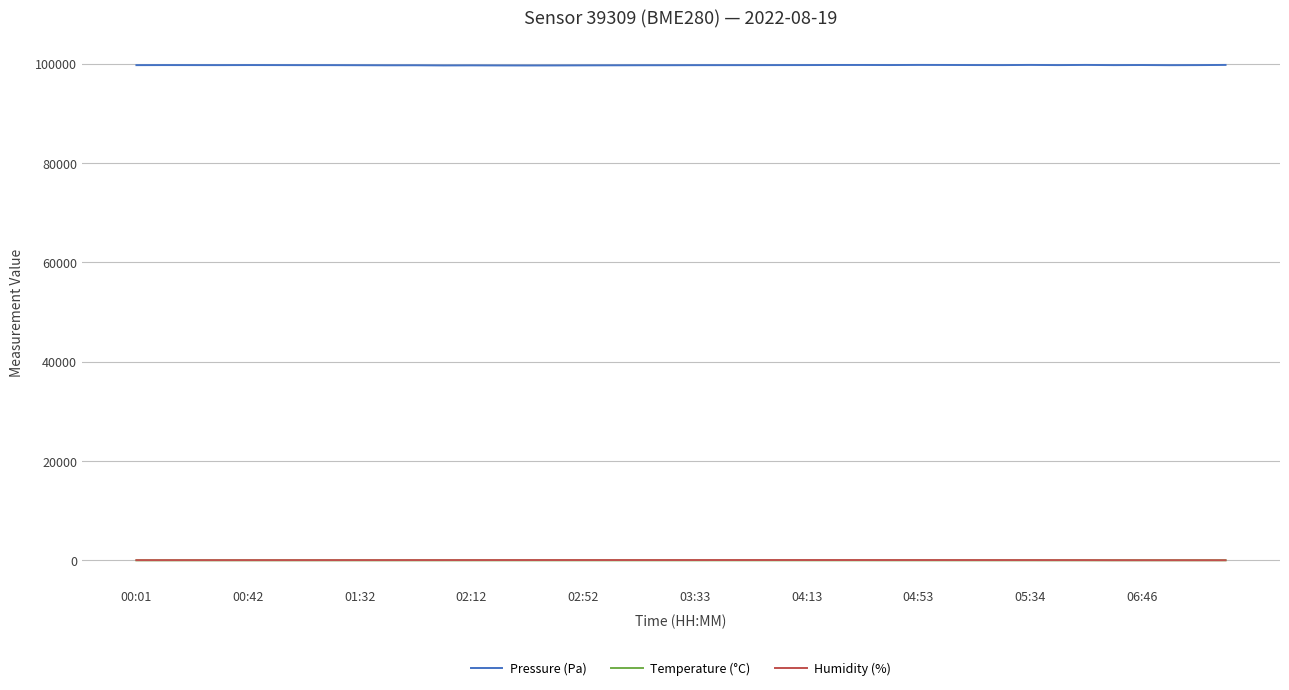

True or false: Humidity (%) and Pressure (Pa) intersect in this chart.

False